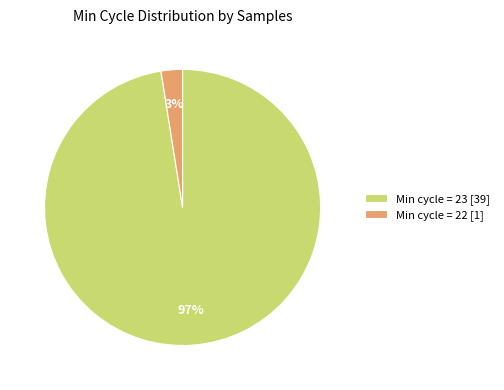

Does any single category account for the majority?

Yes